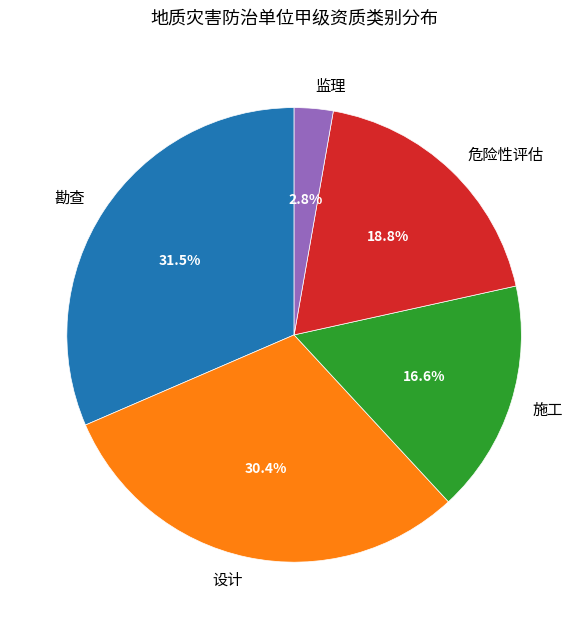

How many segments does this pie chart have?

5